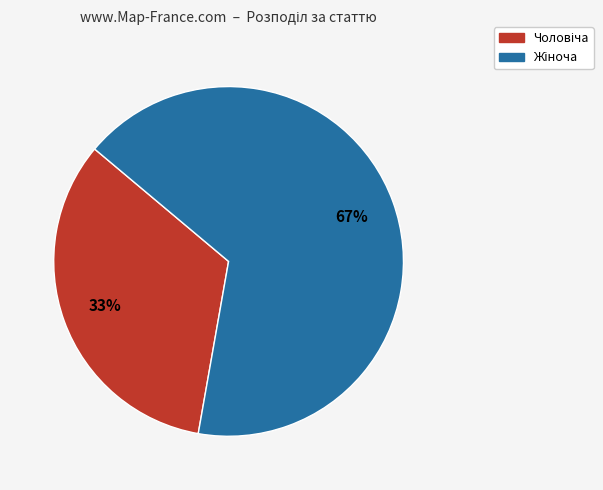

Is there any slice that represents more than half of the pie?

Yes